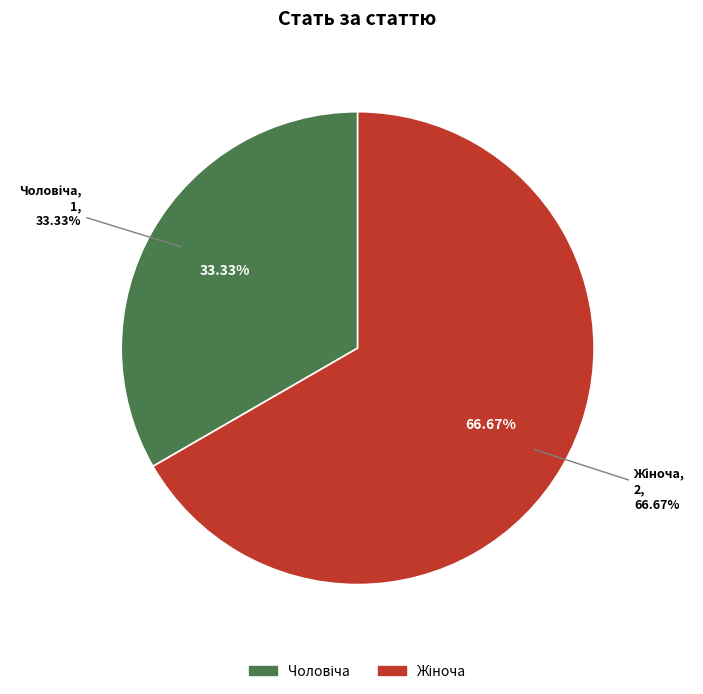

How much of the chart is everything except Жіноча?

33.3%